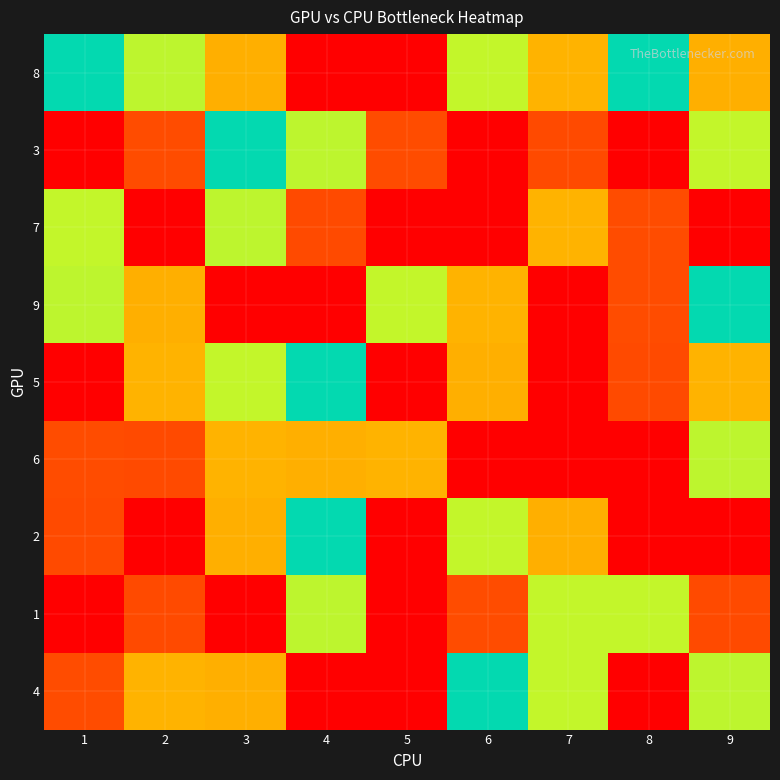

Count the number of categories in the chart.

9